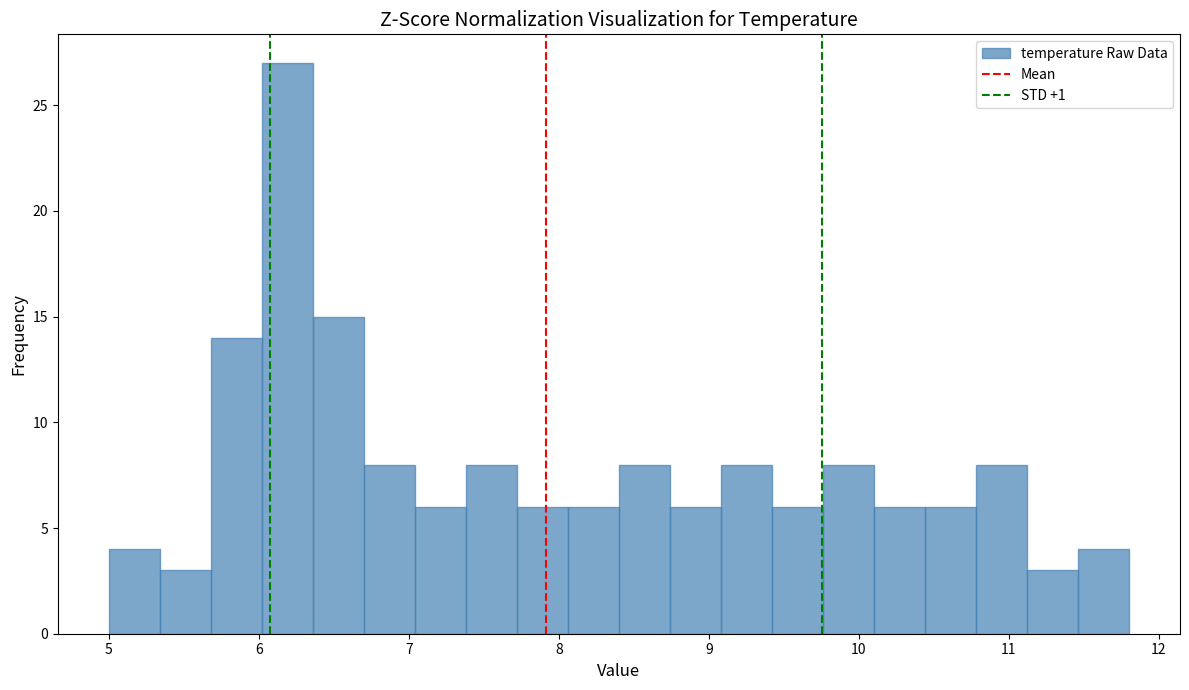

Around what value on the x-axis is the tallest bar? Give the approximate position of its centre, as read against the axis.

6.2